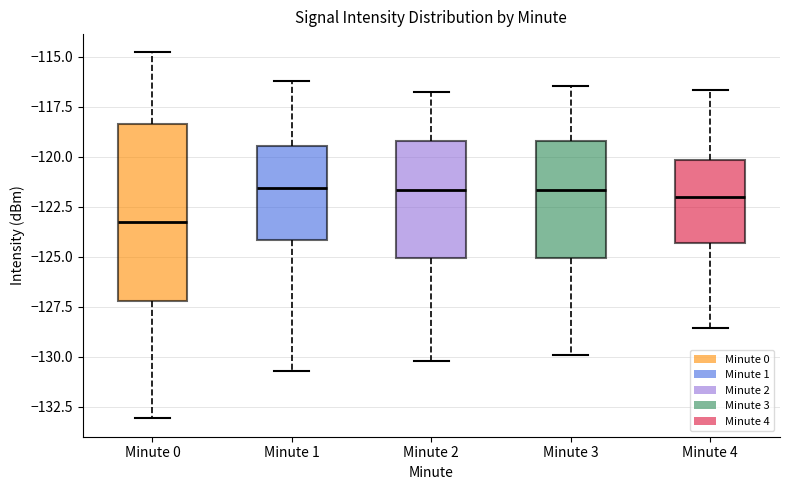

Where does the lower whisker of the box for Minute 0 end on the y-axis? The values are not printed on the chart, so give them approximately, as read against the axis.

-133.0